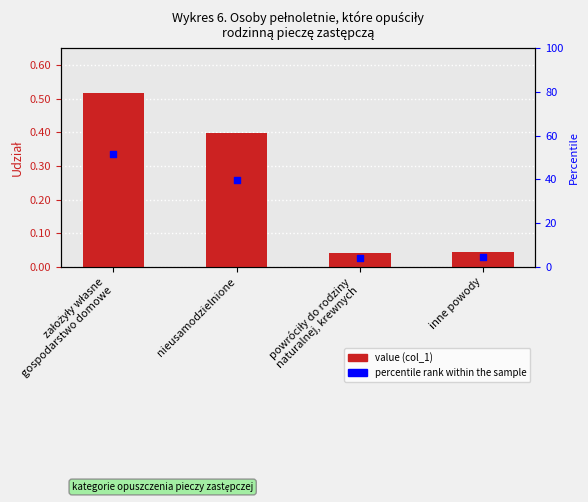

What are all the series names shown in the legend?

value, percentile rank within the sample